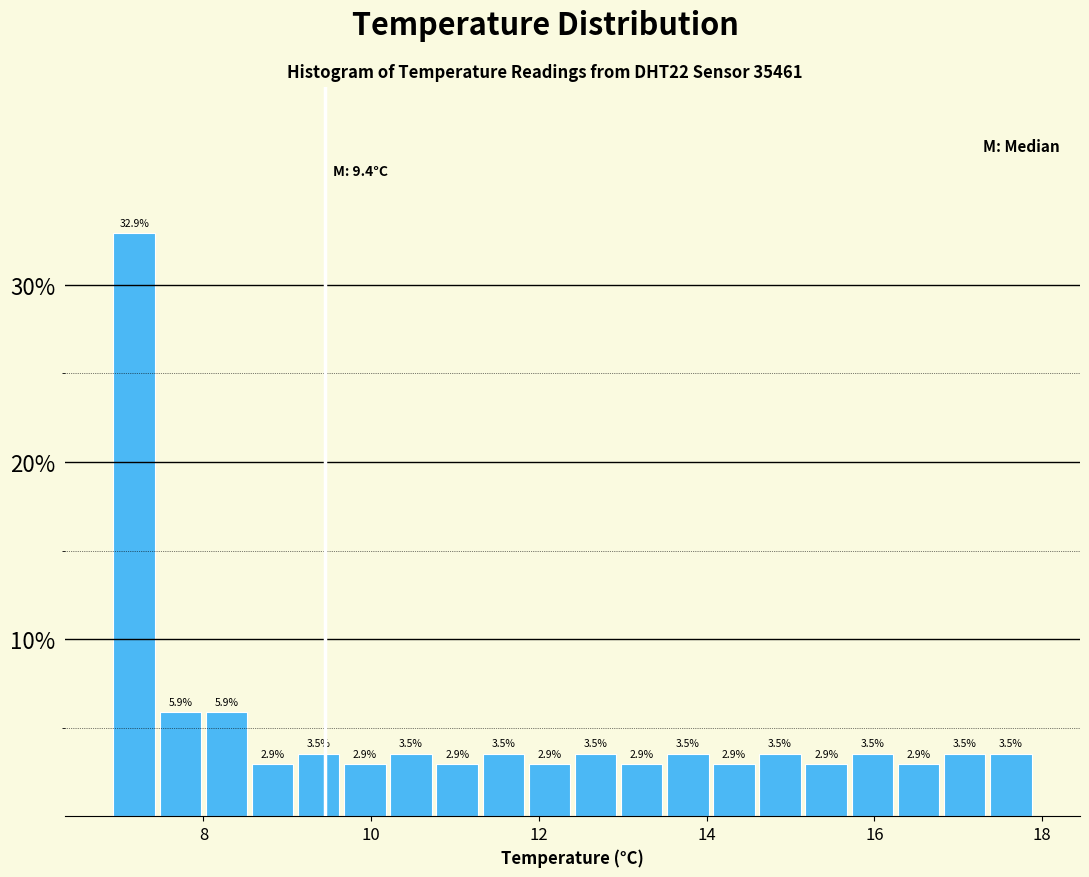

Read against the x-axis, roughly where is the centre of the tallest bar?

7.2